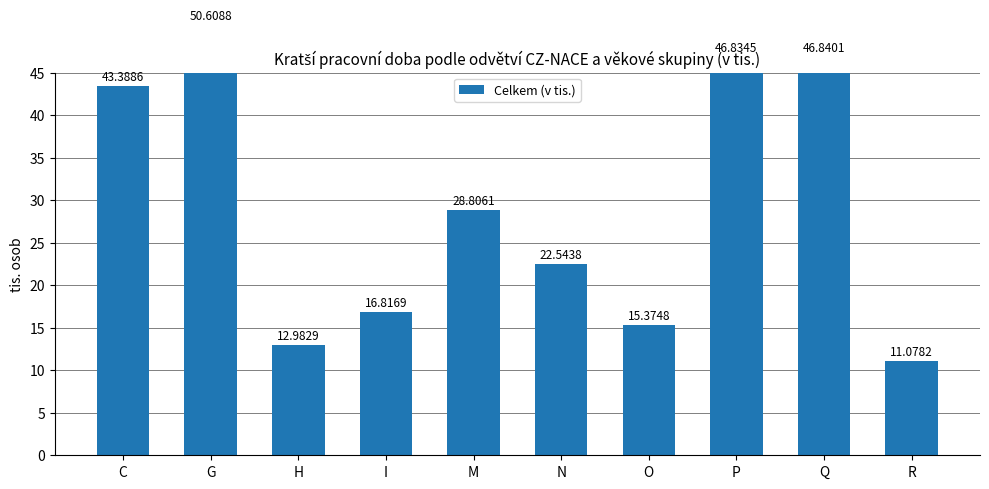

The chart shows a value of 50.6 at G. True or false?

True